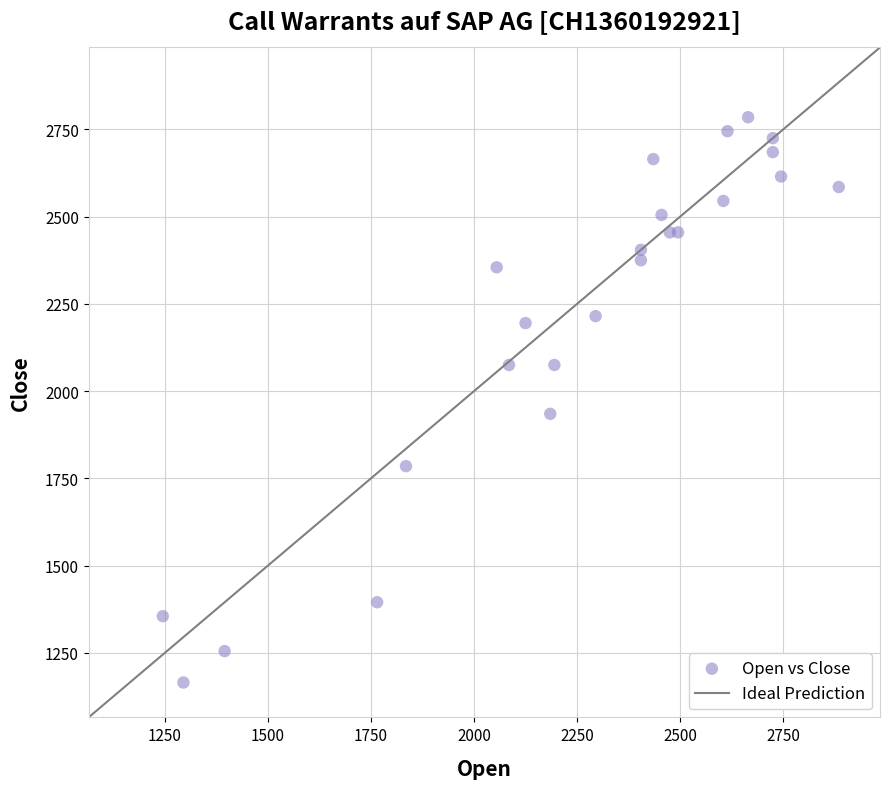

What Y value in the scatter plot is closest to 1975?

1935